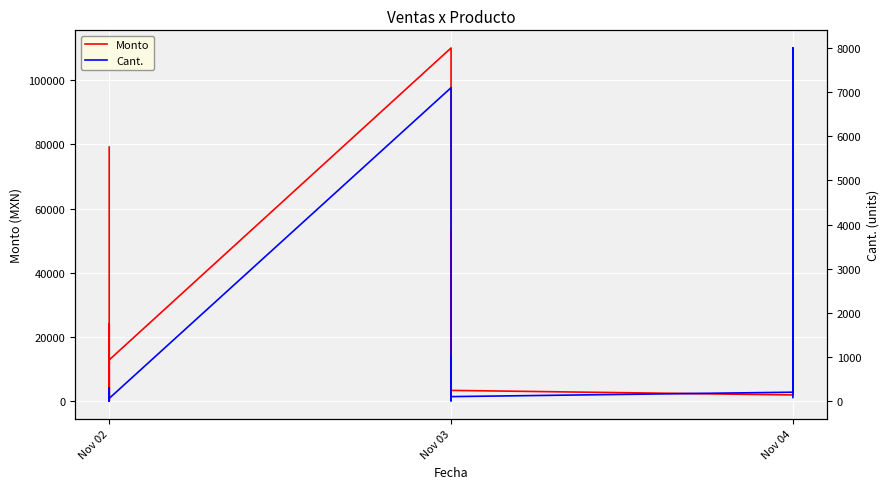

What is the sum of all Monto values?

579466.2